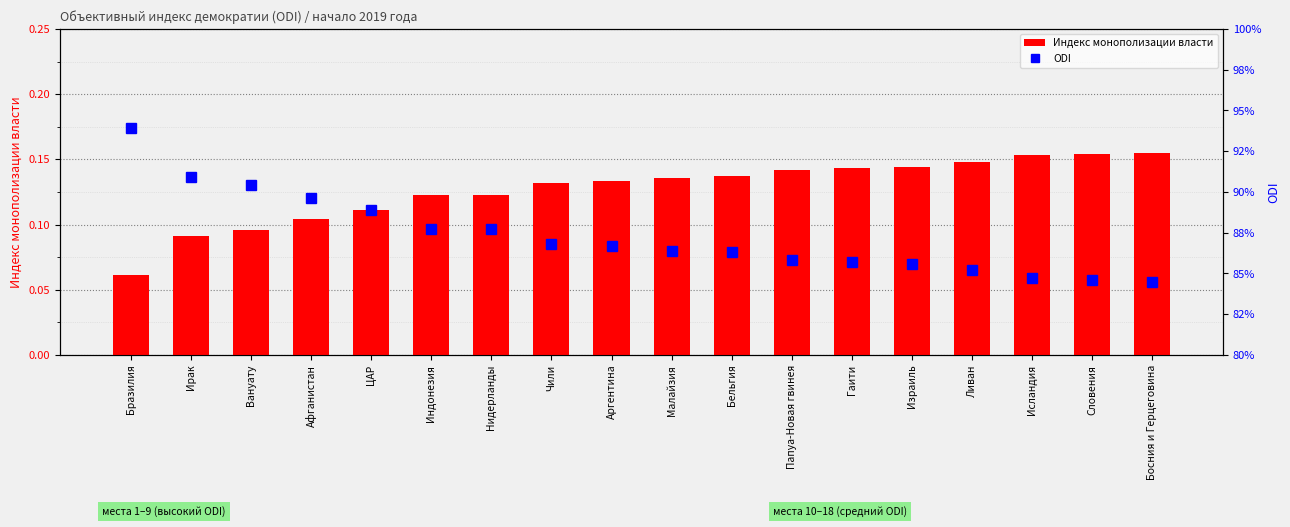

What is the label of the 14th bar from the left?

Израиль